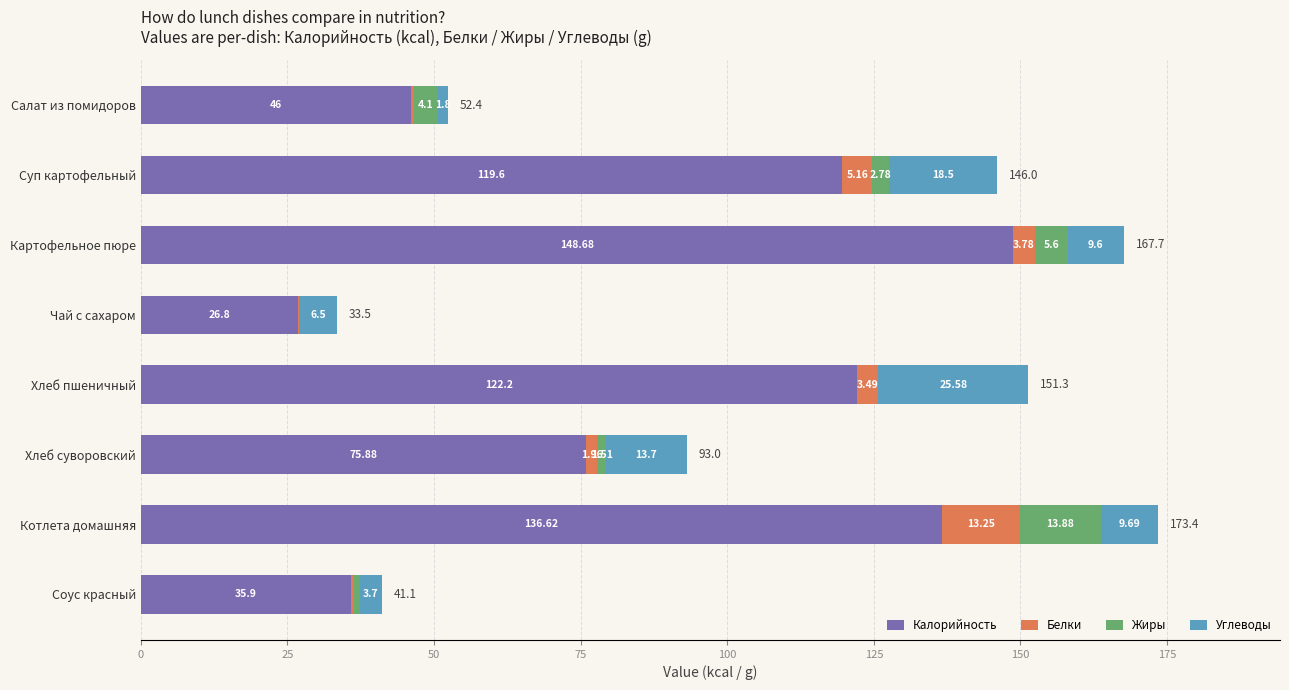

What is the sum of all Калорийность values?

711.7